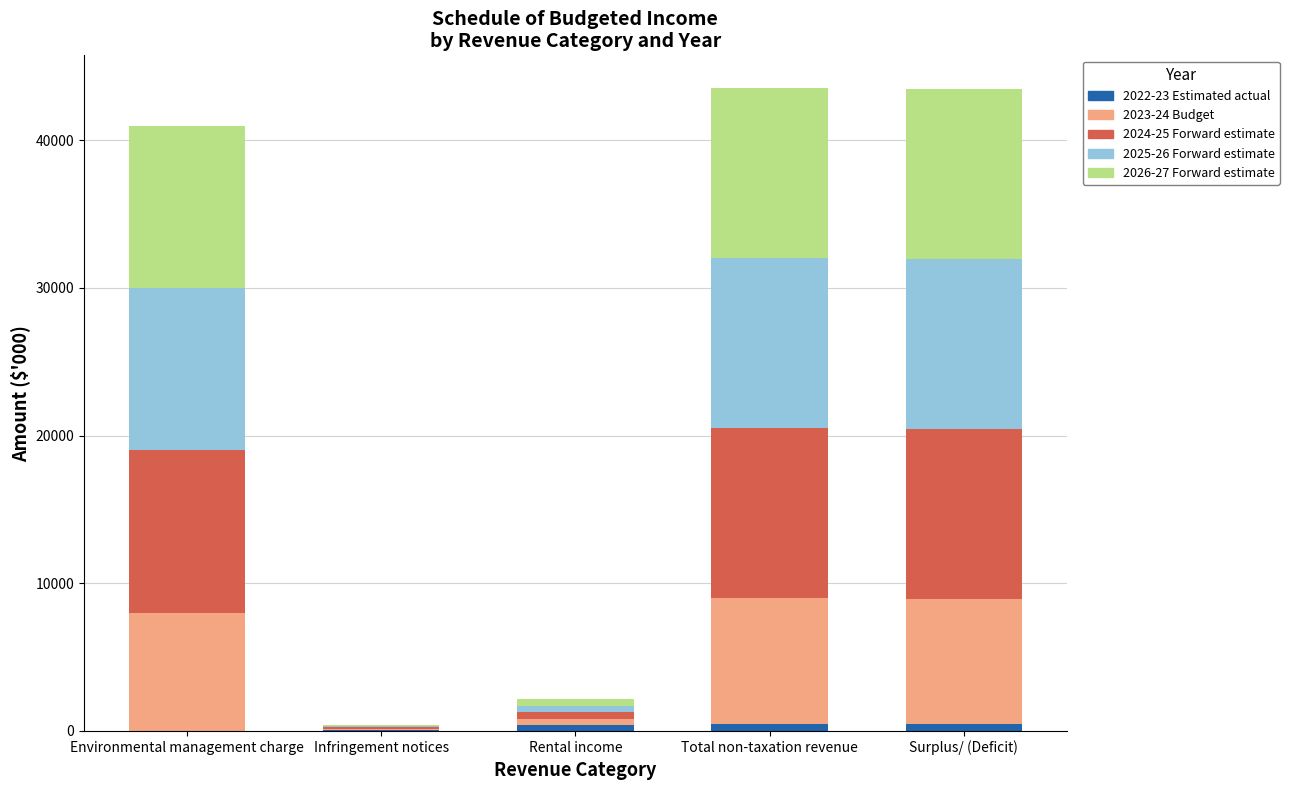

What are all the series names shown in the legend?

2022-23 Estimated actual, 2023-24 Budget, 2024-25 Forward estimate, 2025-26 Forward estimate, 2026-27 Forward estimate